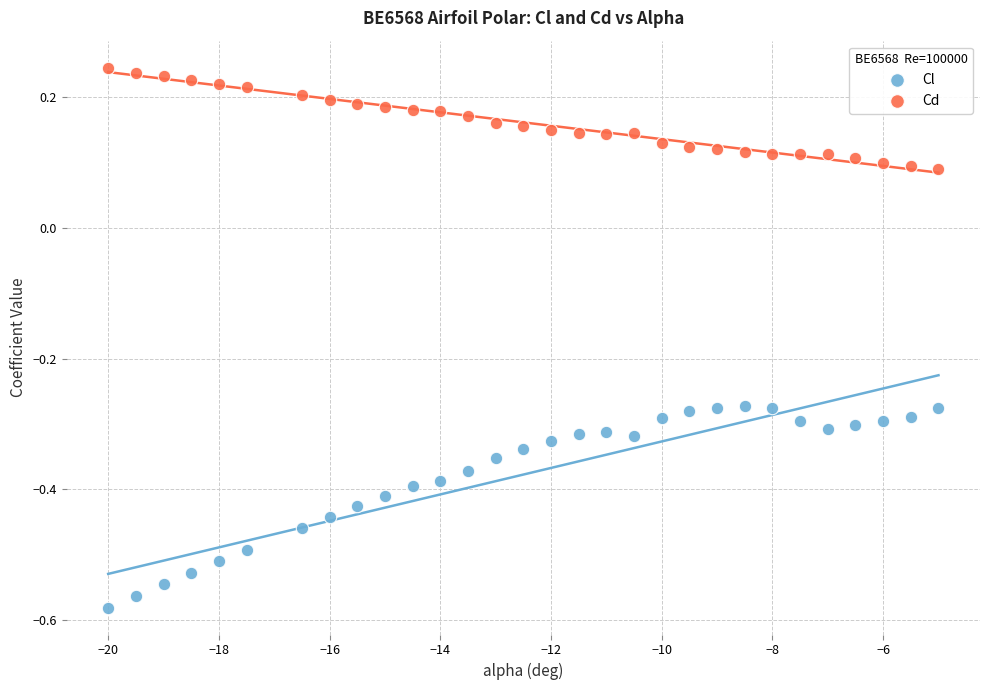

What is the X range (max minus min) for the scatter plot?

15.0